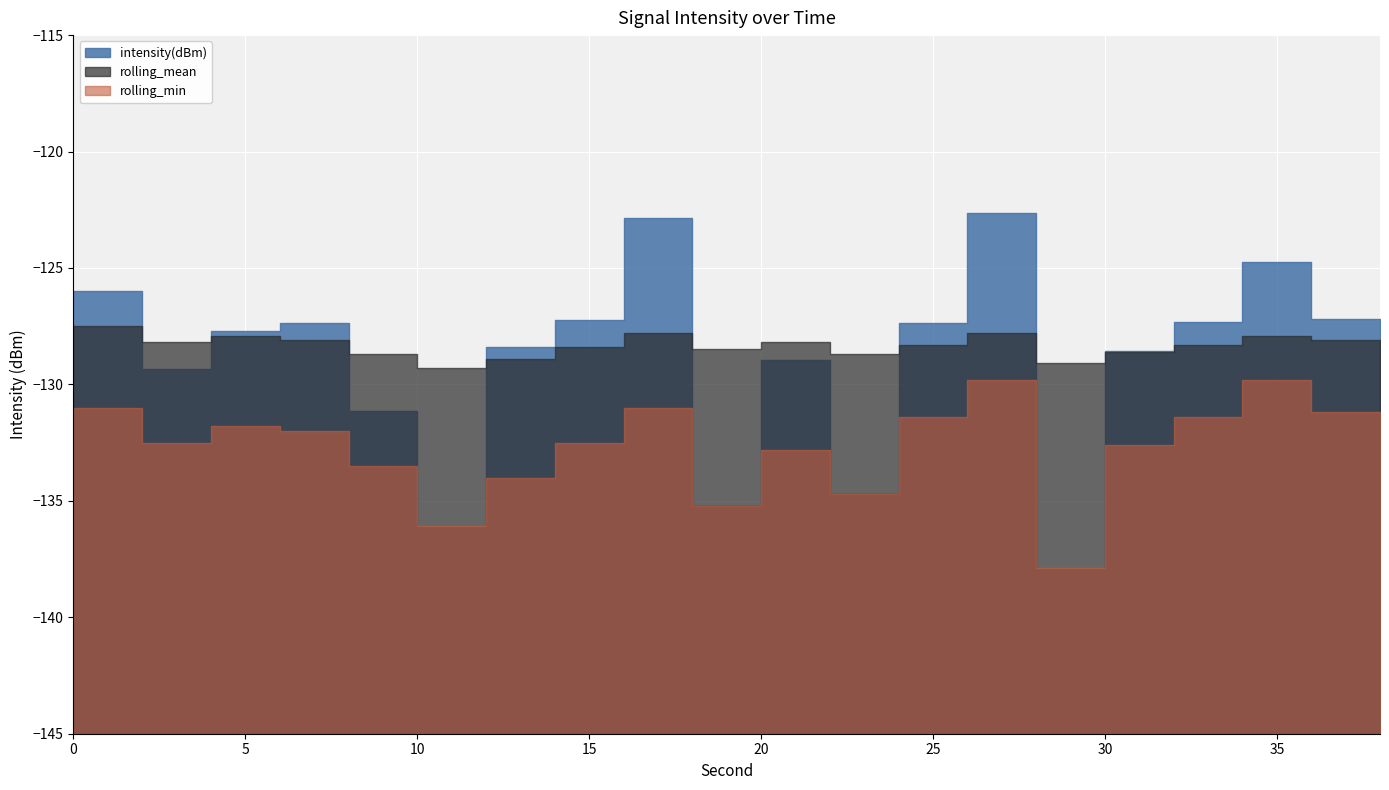

Which series has the largest range (max minus min)?

intensity(dBm)